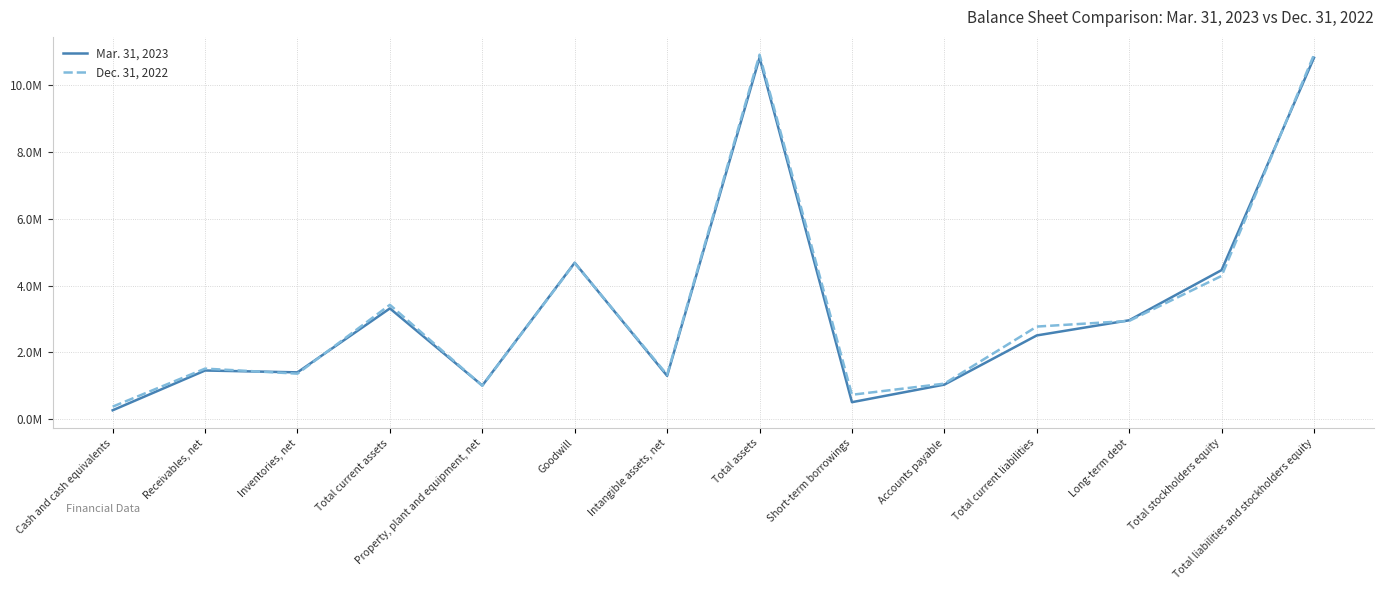

Is it true that Mar. 31, 2023 equals 10804645 at Total liabilities and stockholders equity?

True